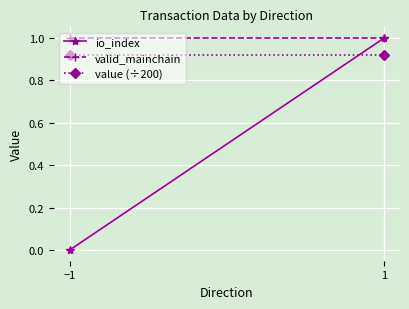

How many lines are shown in the chart?

3